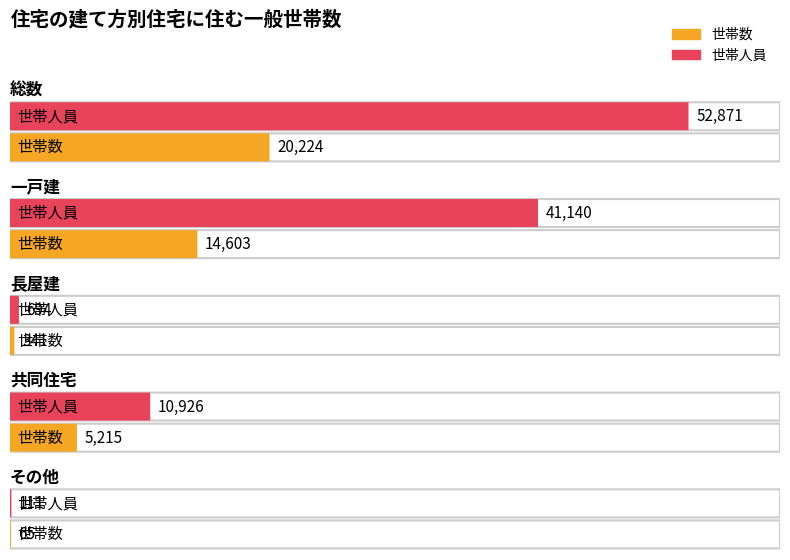

Reading right to left, extract all data points from this chart.

世帯数: その他=65	共同住宅=5215	長屋建=341	一戸建=14603	総数=20224
世帯人員: その他=111	共同住宅=10926	長屋建=694	一戸建=41140	総数=52871